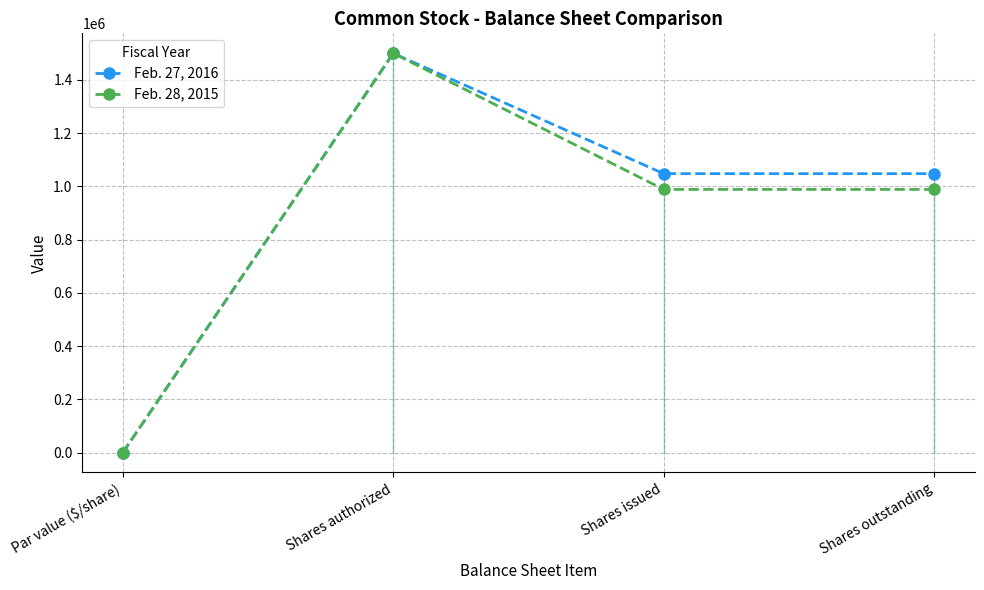

True or false: Feb. 27, 2016 and Feb. 28, 2015 cross at least once.

False